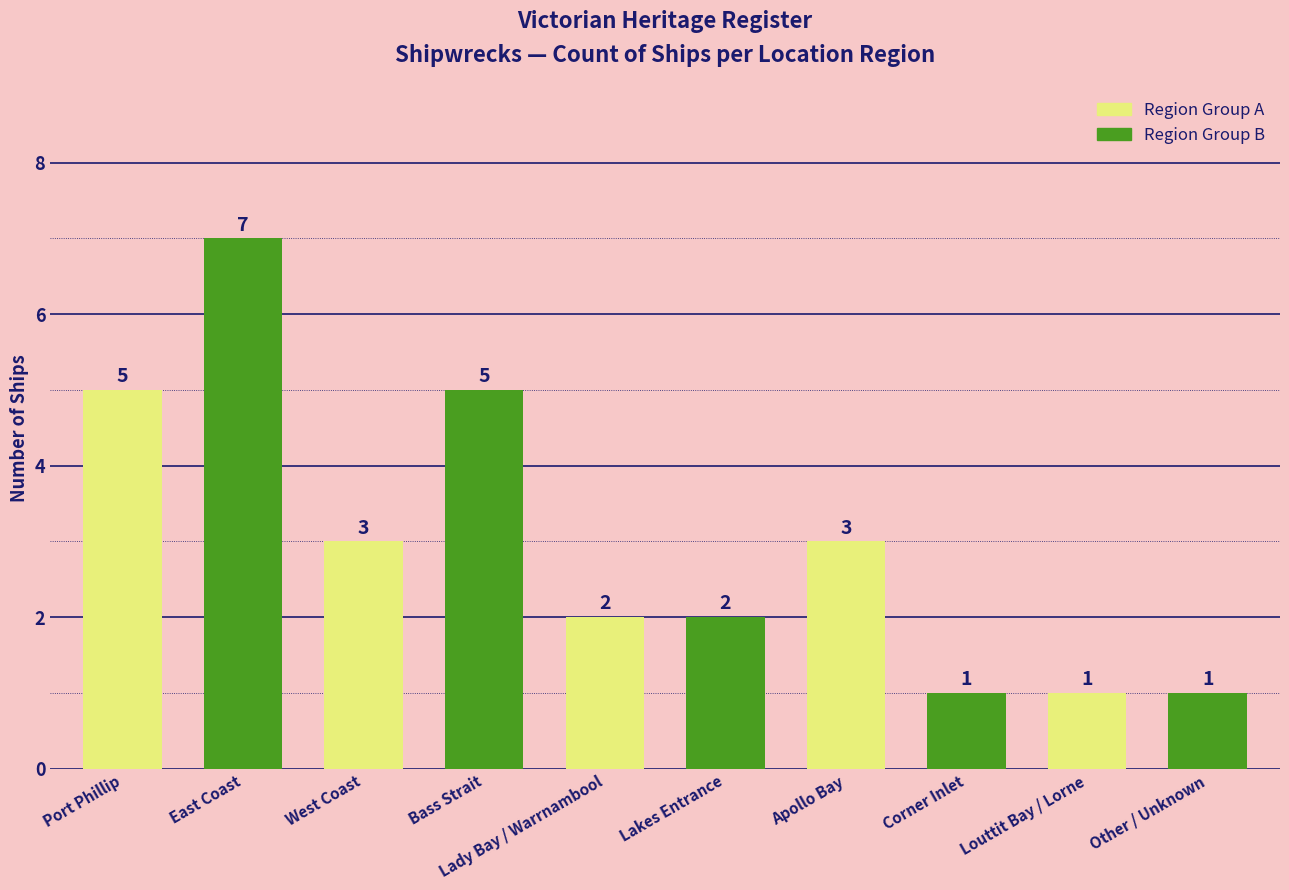

What is the sum of all values?

30